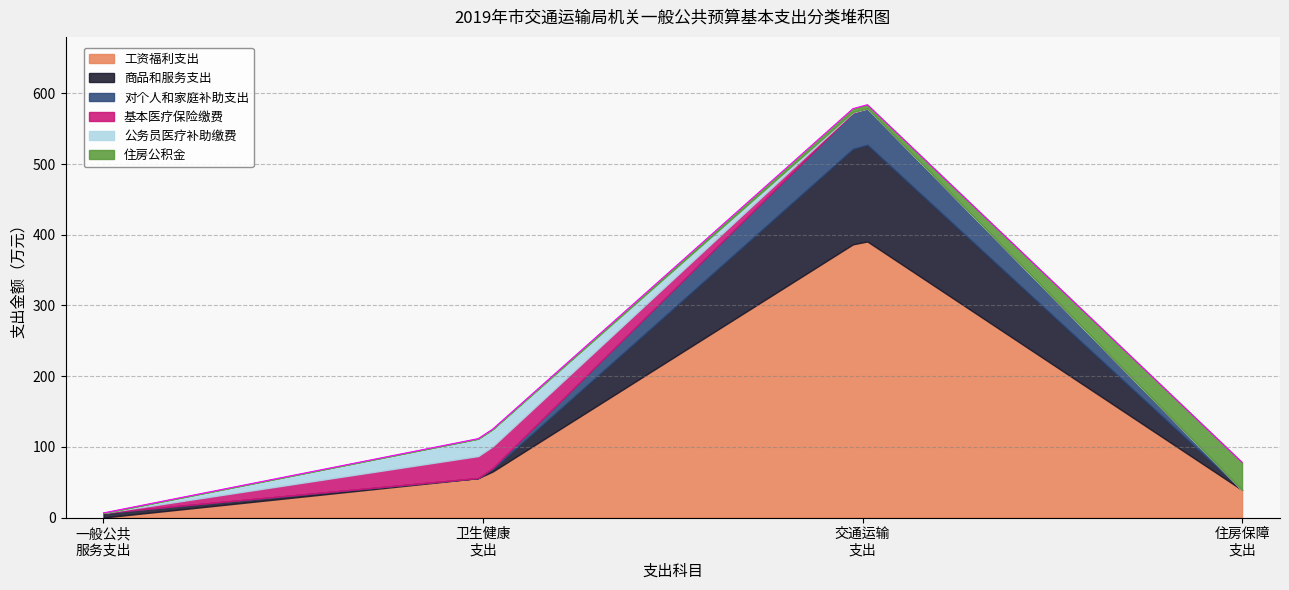

What is the maximum value for 工资福利支出?

390.6